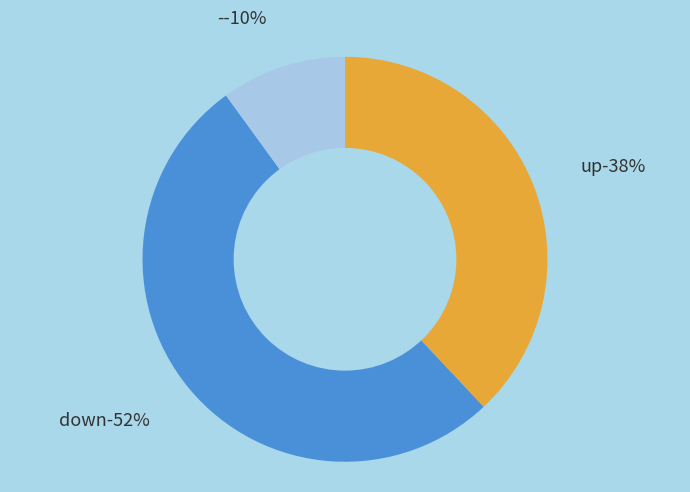

What is the change in value from down to -?

-42